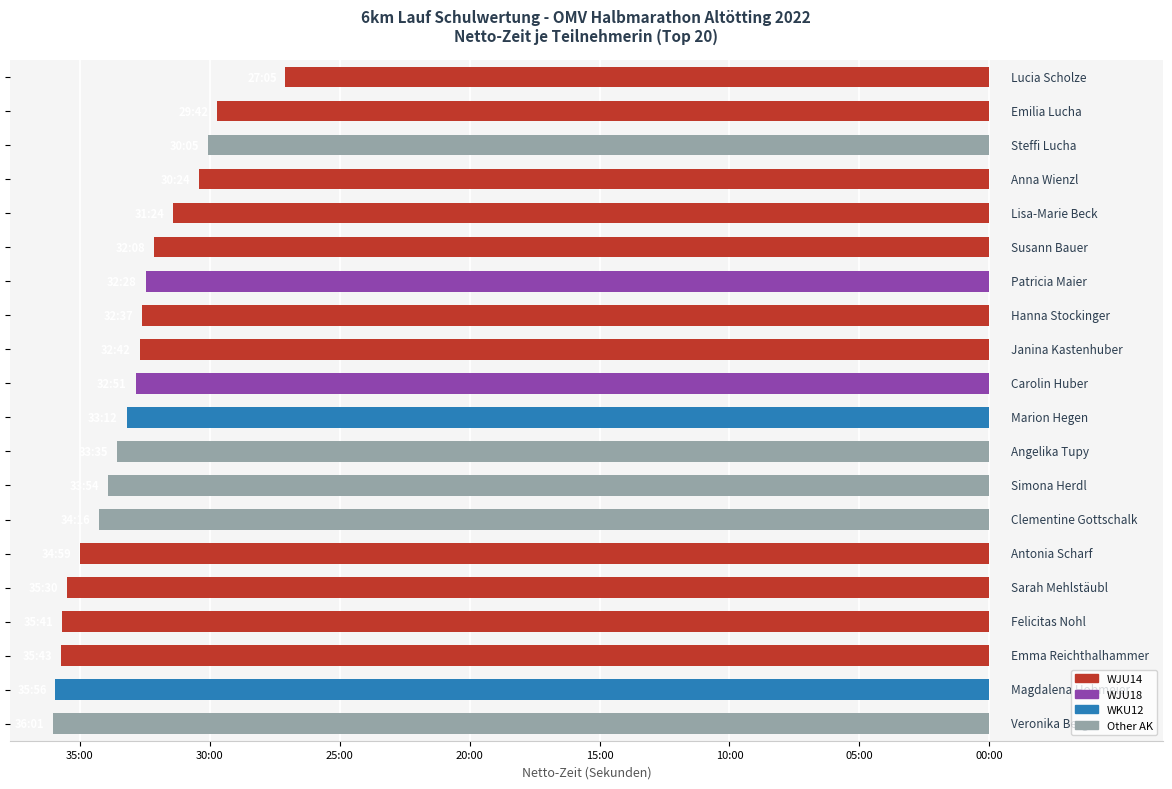

Does the chart contain any negative values?

Yes